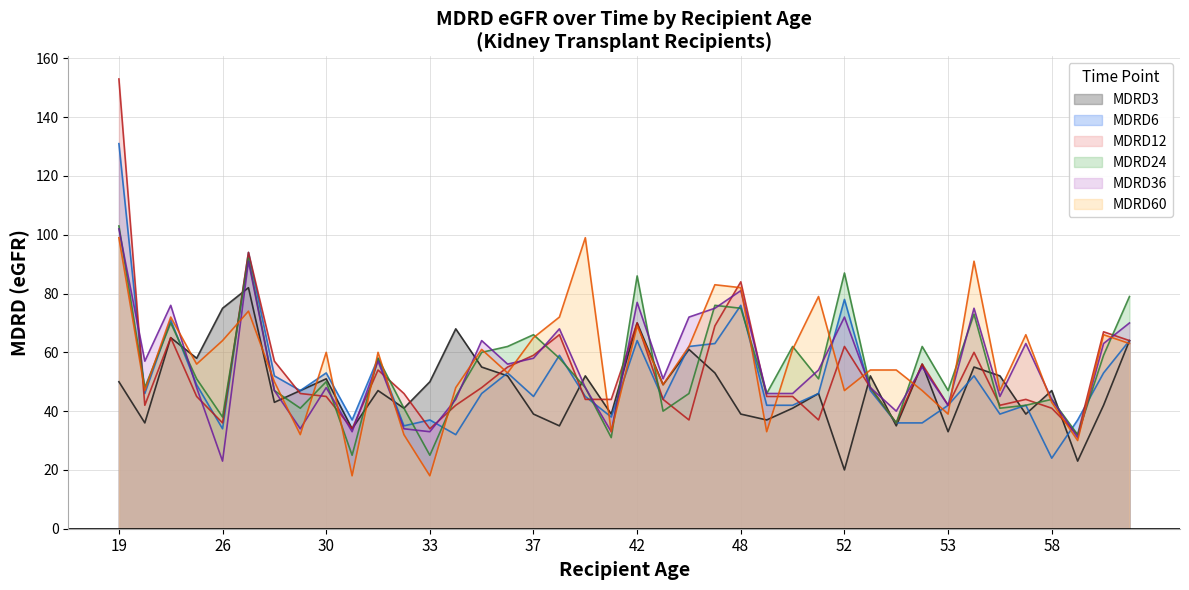

What is the difference between the maximum and minimum values in the MDRD36 series?

79